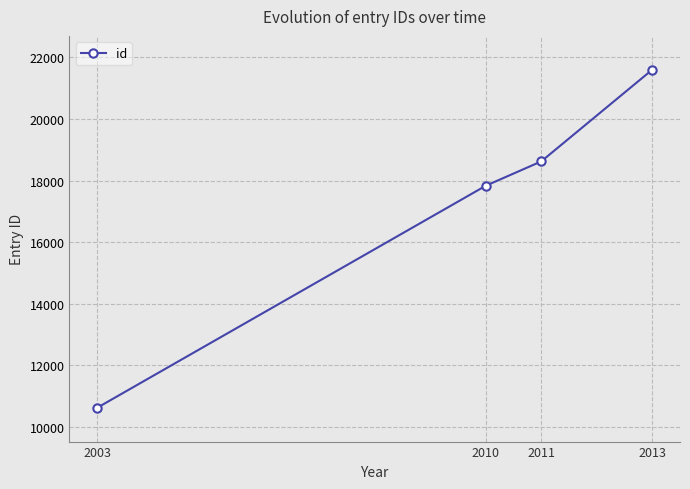

Where is the data nearest to the value 16110?

2010